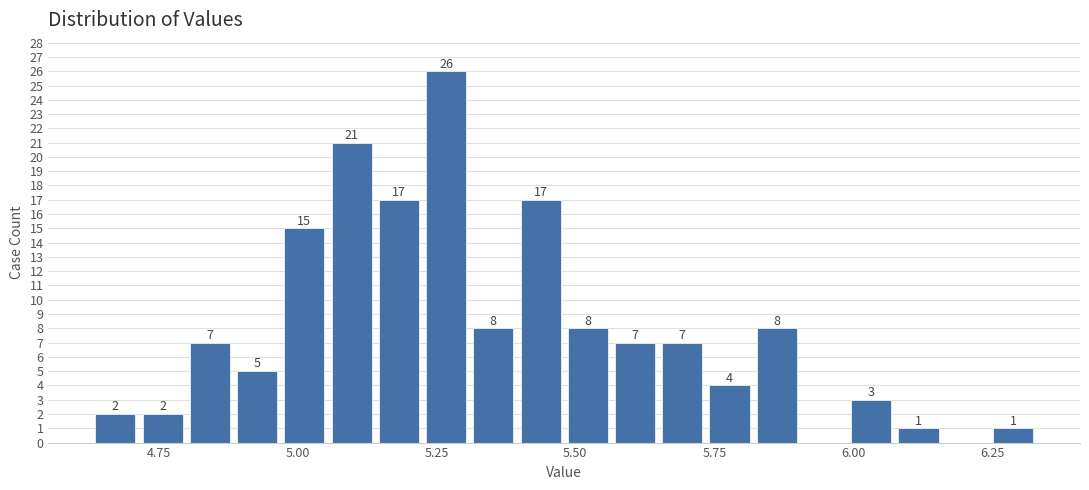

Read against the x-axis, roughly where is the centre of the tallest bar?

5.25